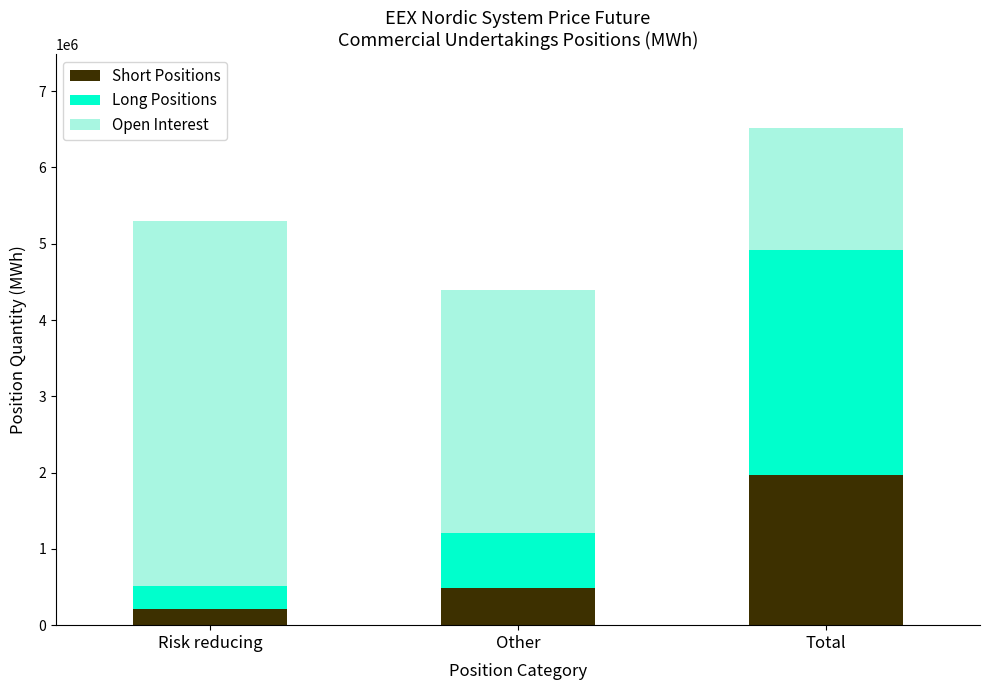

What is the sum of the Short Positions values at Other and Total?

2448560.0